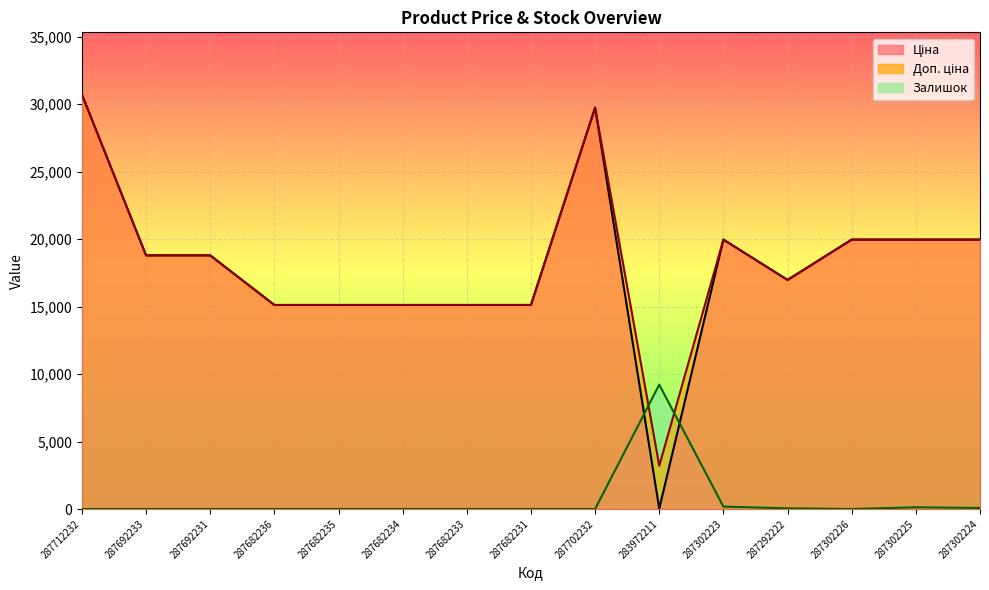

Is it true that Ціна equals 10731.4 at 287302225?

False